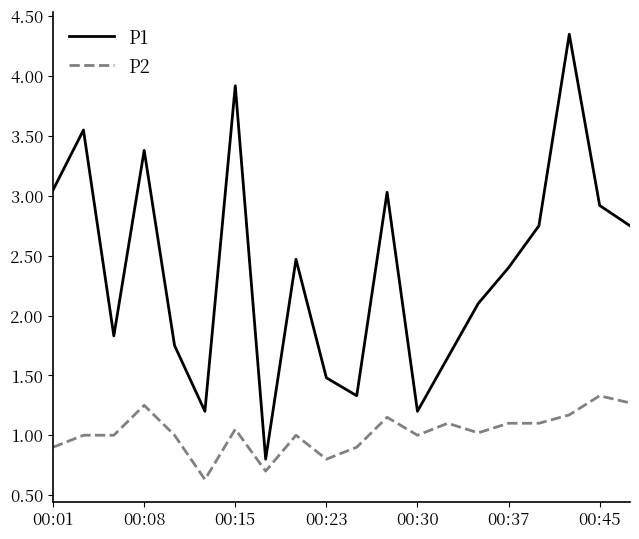

True or false: P1 and P2 cross at least once.

False